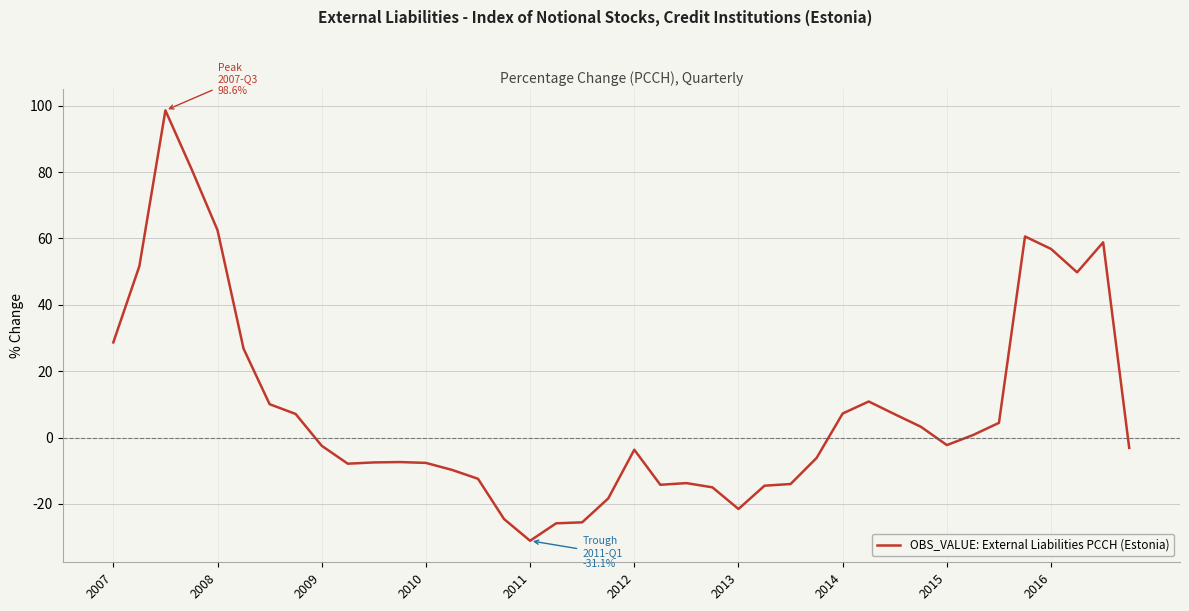

What is the maximum value shown in the chart?

98.6